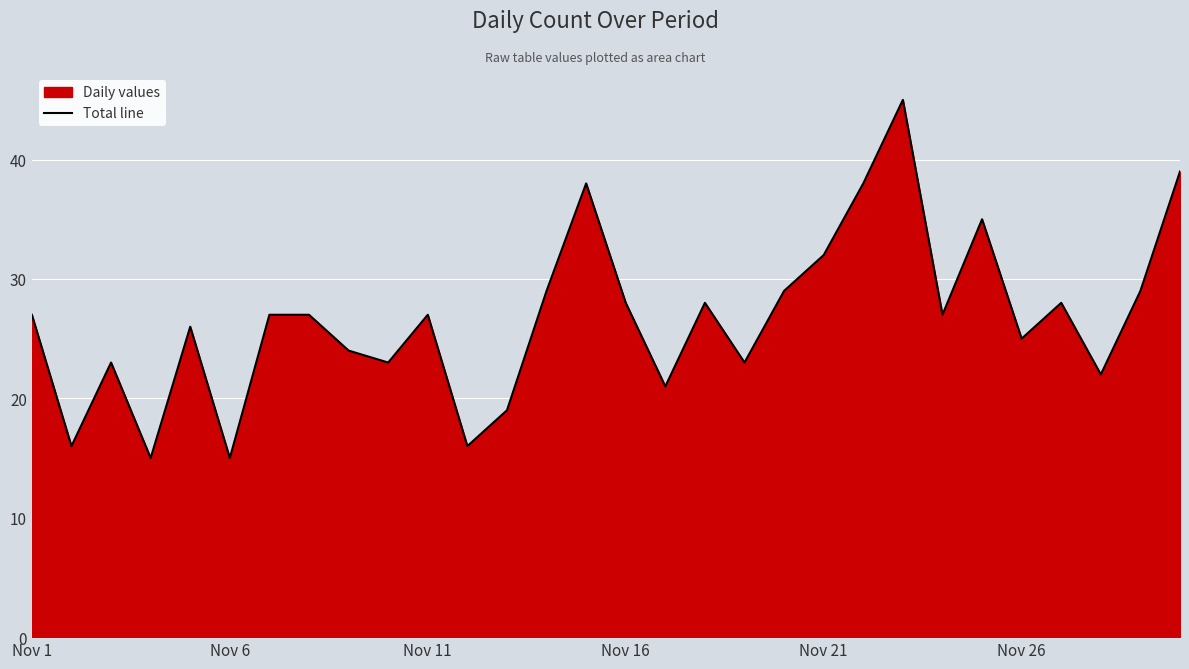

Count the number of categories in the chart.

30